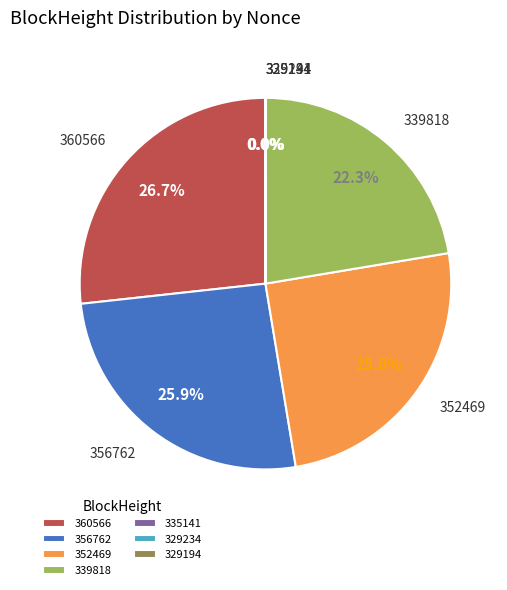

Which has a higher value, 360566 or 352469?

360566